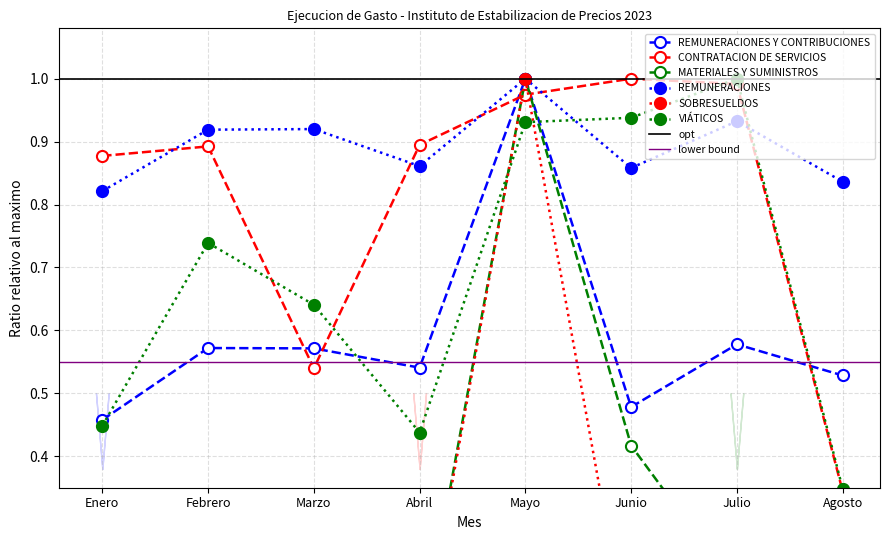

What is the lowest value of the REMUNERACIONES series?

0.8